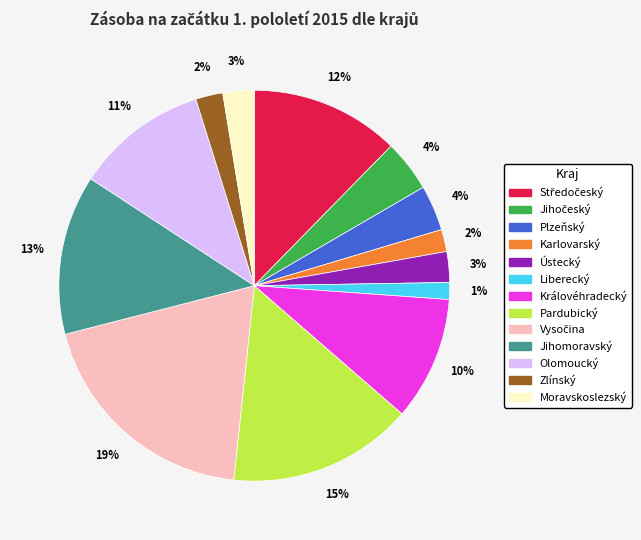

Count the number of slices in the pie.

13